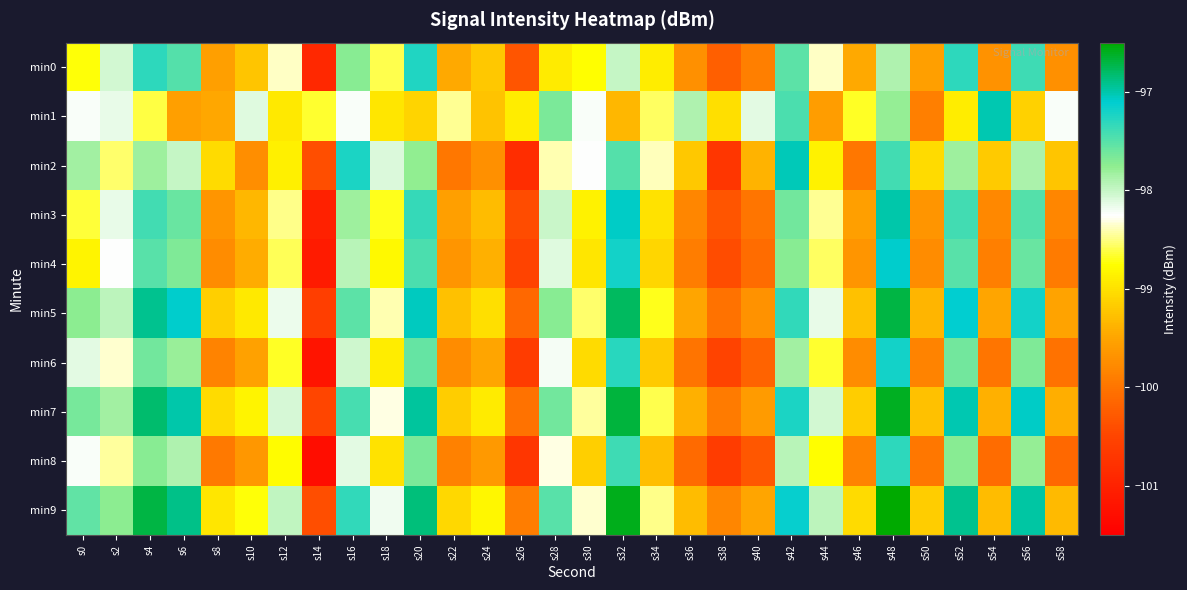

Reading left to right, transcribe all the data shown in this chart.

min0: s0=-98.7	s2=-98.0	s4=-97.3	s6=-97.5	s8=-99.6	s10=-99.2	s12=-98.4	s14=-100.9	s16=-97.7	s18=-98.6	s20=-97.3	s22=-99.5	s24=-99.2	s26=-100.3	s28=-98.9	s30=-98.7	s32=-98.0	s34=-98.9	s36=-99.7	s38=-100.2	s40=-99.9	s42=-97.5	s44=-98.4	s46=-99.5	s48=-97.9	s50=-99.6	s52=-97.3	s54=-99.7	s56=-97.4	s58=-99.7
min1: s0=-98.2	s2=-98.2	s4=-98.6	s6=-99.6	s8=-99.5	s10=-98.1	s12=-98.9	s14=-98.7	s16=-98.2	s18=-99.0	s20=-99.1	s22=-98.5	s24=-99.2	s26=-98.9	s28=-97.7	s30=-98.2	s32=-99.3	s34=-98.6	s36=-97.9	s38=-99.0	s40=-98.1	s42=-97.5	s44=-99.6	s46=-98.7	s48=-97.8	s50=-99.9	s52=-98.9	s54=-97.0	s56=-99.1	s58=-98.2
min2: s0=-97.8	s2=-98.5	s4=-97.8	s6=-98.0	s8=-99.1	s10=-99.7	s12=-98.9	s14=-100.4	s16=-97.2	s18=-98.1	s20=-97.8	s22=-100.0	s24=-99.7	s26=-100.8	s28=-98.4	s30=-98.2	s32=-97.5	s34=-98.4	s36=-99.2	s38=-100.7	s40=-99.4	s42=-97.0	s44=-98.9	s46=-100.0	s48=-97.4	s50=-99.1	s52=-97.8	s54=-99.2	s56=-97.9	s58=-99.2
min3: s0=-98.6	s2=-98.1	s4=-97.4	s6=-97.6	s8=-99.7	s10=-99.3	s12=-98.5	s14=-101.0	s16=-97.8	s18=-98.7	s20=-97.4	s22=-99.6	s24=-99.3	s26=-100.4	s28=-98.0	s30=-98.8	s32=-97.1	s34=-99.0	s36=-99.8	s38=-100.3	s40=-100.0	s42=-97.6	s44=-98.5	s46=-99.6	s48=-97.0	s50=-99.7	s52=-97.4	s54=-99.8	s56=-97.5	s58=-99.8
min4: s0=-98.8	s2=-98.2	s4=-97.5	s6=-97.7	s8=-99.8	s10=-99.4	s12=-98.6	s14=-101.1	s16=-97.9	s18=-98.8	s20=-97.5	s22=-99.7	s24=-99.4	s26=-100.5	s28=-98.1	s30=-98.9	s32=-97.2	s34=-99.1	s36=-99.9	s38=-100.4	s40=-100.1	s42=-97.7	s44=-98.6	s46=-99.7	s48=-97.1	s50=-99.8	s52=-97.5	s54=-99.9	s56=-97.6	s58=-99.9
min5: s0=-97.7	s2=-97.9	s4=-96.9	s6=-97.1	s8=-99.2	s10=-98.9	s12=-98.2	s14=-100.6	s16=-97.5	s18=-98.4	s20=-97.1	s22=-99.3	s24=-99.0	s26=-100.1	s28=-97.7	s30=-98.5	s32=-96.8	s34=-98.7	s36=-99.5	s38=-100.0	s40=-99.7	s42=-97.3	s44=-98.2	s46=-99.3	s48=-96.7	s50=-99.4	s52=-97.1	s54=-99.5	s56=-97.2	s58=-99.5
min6: s0=-98.1	s2=-98.3	s4=-97.6	s6=-97.8	s8=-99.9	s10=-99.5	s12=-98.7	s14=-101.2	s16=-98.0	s18=-98.9	s20=-97.6	s22=-99.8	s24=-99.5	s26=-100.6	s28=-98.2	s30=-99.0	s32=-97.3	s34=-99.2	s36=-100.0	s38=-100.5	s40=-100.2	s42=-97.8	s44=-98.7	s46=-99.8	s48=-97.2	s50=-99.9	s52=-97.6	s54=-100.0	s56=-97.7	s58=-100.0
min7: s0=-97.6	s2=-97.8	s4=-96.8	s6=-97.0	s8=-99.1	s10=-98.8	s12=-98.1	s14=-100.5	s16=-97.4	s18=-98.3	s20=-97.0	s22=-99.2	s24=-98.9	s26=-100.0	s28=-97.6	s30=-98.4	s32=-96.7	s34=-98.6	s36=-99.4	s38=-99.9	s40=-99.6	s42=-97.2	s44=-98.1	s46=-99.2	s48=-96.6	s50=-99.3	s52=-97.0	s54=-99.4	s56=-97.1	s58=-99.4
min8: s0=-98.2	s2=-98.4	s4=-97.7	s6=-97.9	s8=-100.0	s10=-99.6	s12=-98.8	s14=-101.3	s16=-98.1	s18=-99.0	s20=-97.7	s22=-99.9	s24=-99.6	s26=-100.7	s28=-98.3	s30=-99.1	s32=-97.4	s34=-99.3	s36=-100.1	s38=-100.6	s40=-100.3	s42=-97.9	s44=-98.8	s46=-99.9	s48=-97.3	s50=-100.0	s52=-97.7	s54=-100.1	s56=-97.8	s58=-100.1
min9: s0=-97.5	s2=-97.7	s4=-96.7	s6=-96.9	s8=-99.0	s10=-98.7	s12=-98.0	s14=-100.4	s16=-97.3	s18=-98.2	s20=-96.9	s22=-99.1	s24=-98.8	s26=-99.9	s28=-97.5	s30=-98.3	s32=-96.6	s34=-98.5	s36=-99.3	s38=-99.8	s40=-99.5	s42=-97.1	s44=-98.0	s46=-99.1	s48=-96.5	s50=-99.2	s52=-96.9	s54=-99.3	s56=-97.0	s58=-99.3